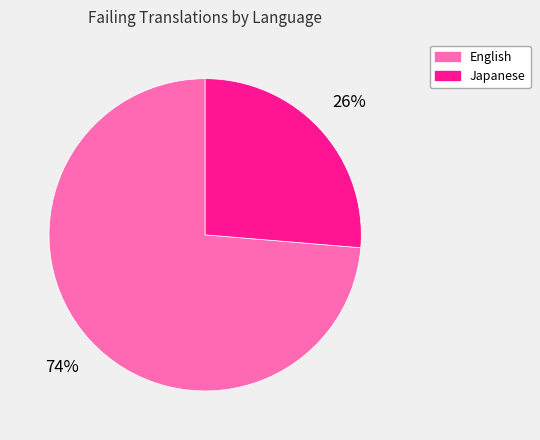

What is the ratio of the value at English to the value at Japanese?

2.8